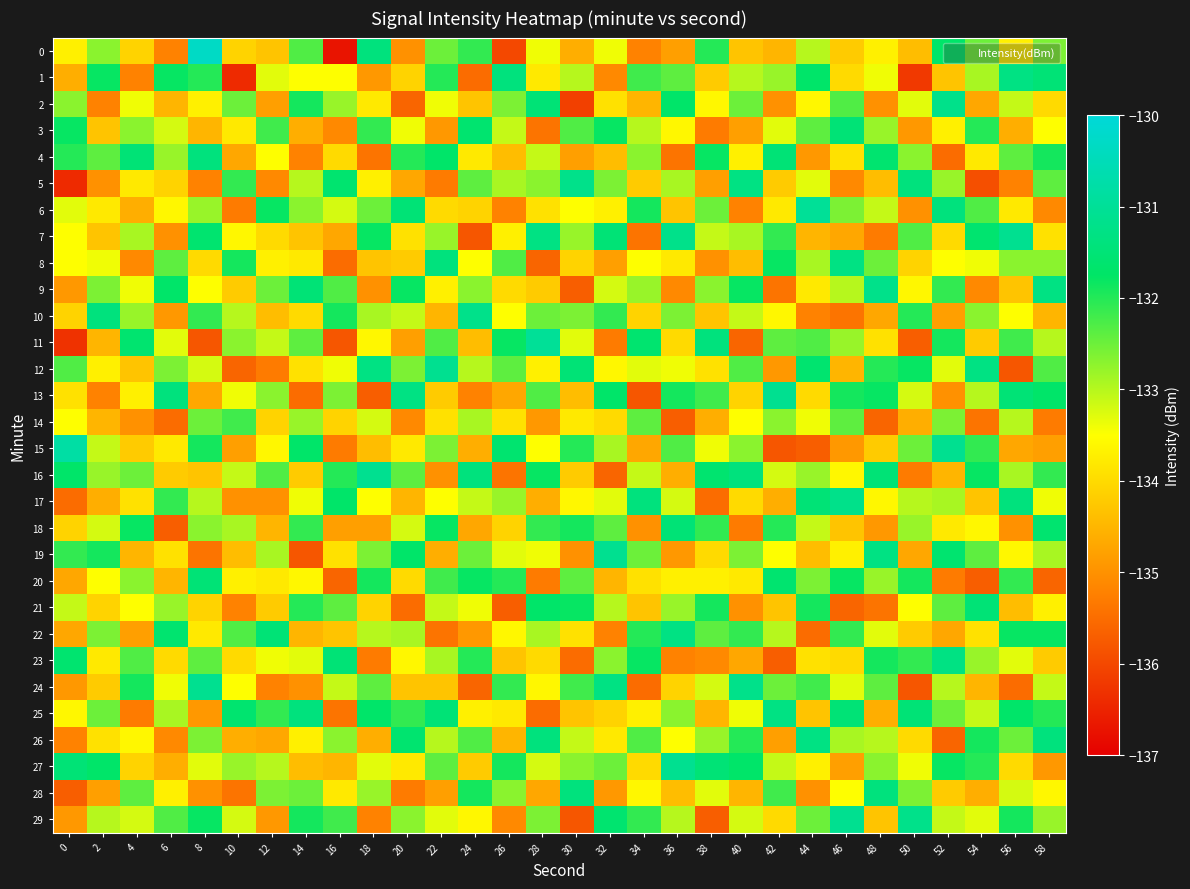

Count the number of data series in this chart.

30